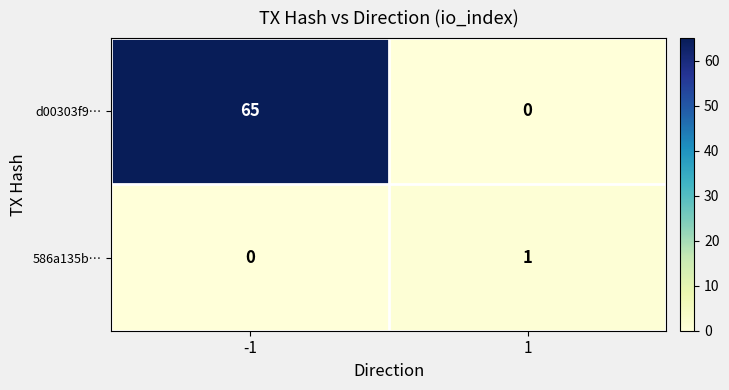

Reading right to left, extract all data points from this chart.

d00303f9…: 0	65
586a135b…: 1	0